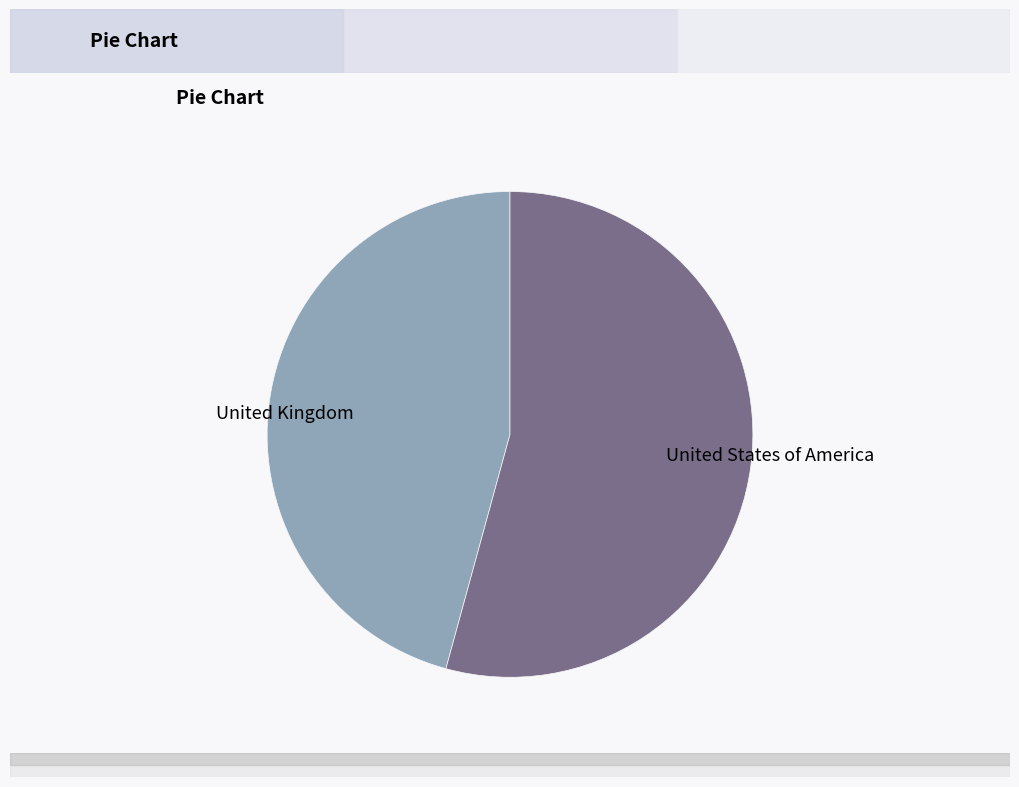

Is it true that United Kingdom is 46% of the pie?

True